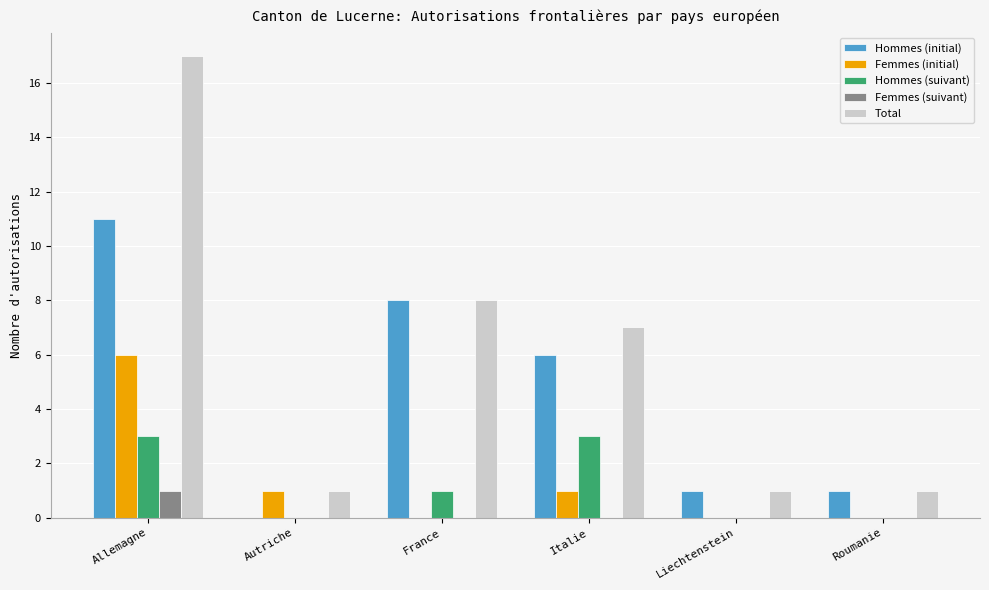

Which series has the largest total across all categories?

Total